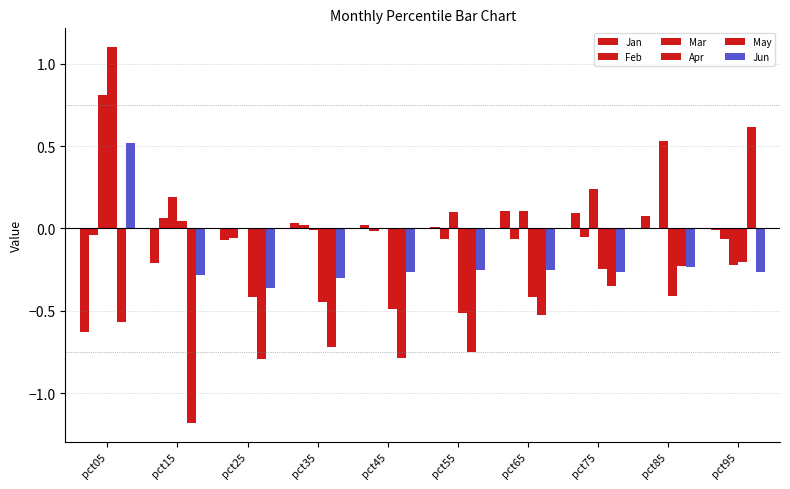

Count the number of categories in the chart.

10